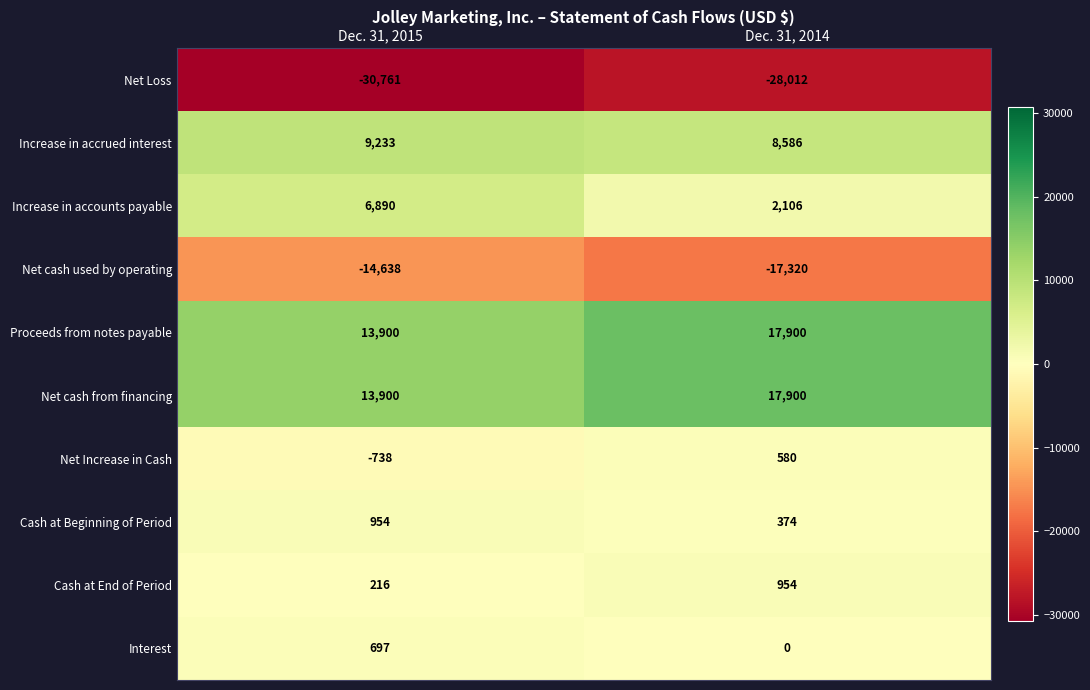

Which label corresponds to the smallest value in the chart?

Dec. 31, 2015